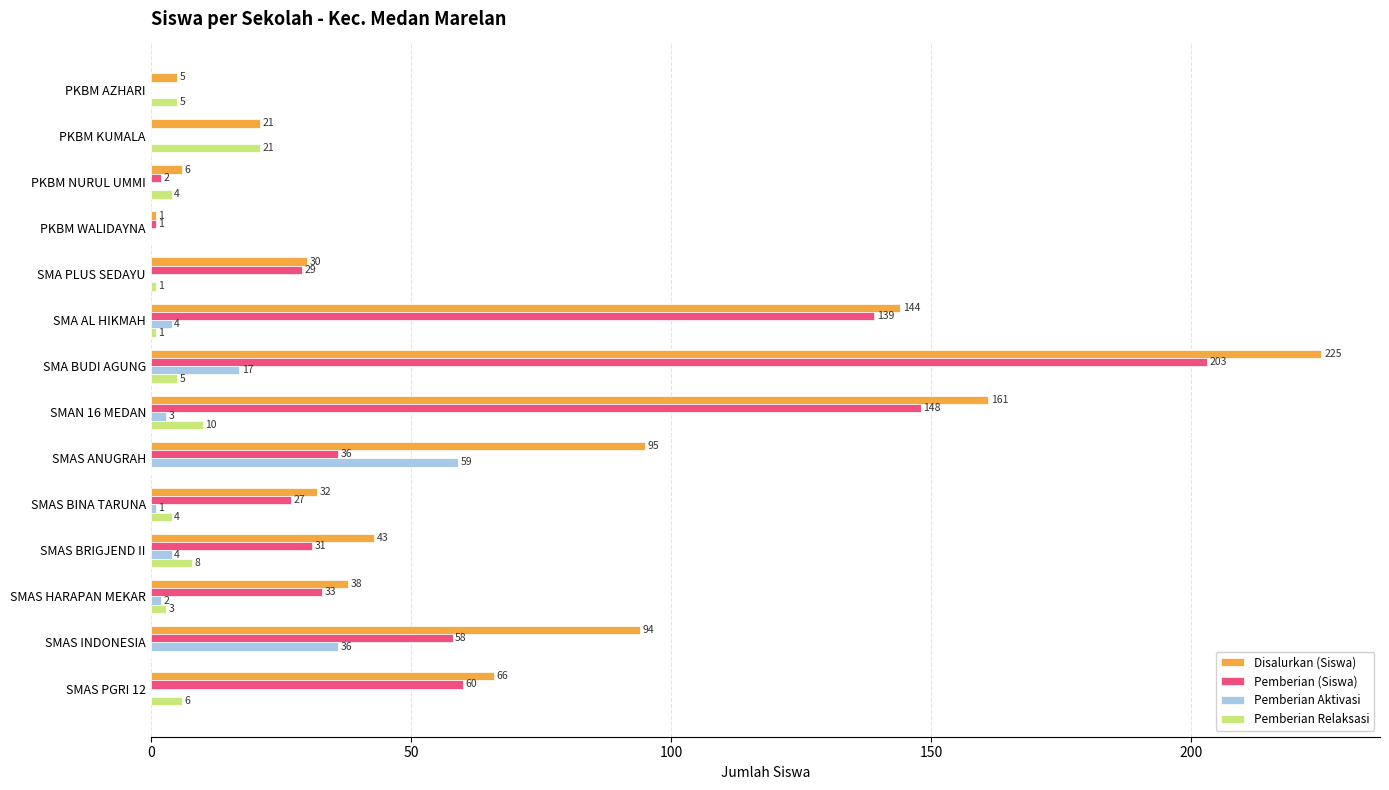

What is the sum of all Disalurkan (Siswa) values?

961